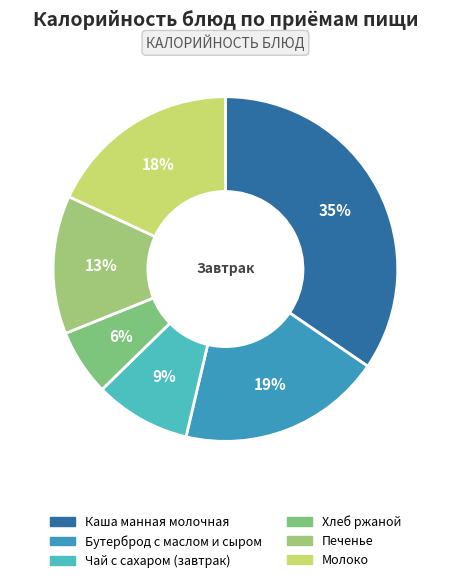

To the nearest percent, what percentage of the pie is Бутерброд с маслом и сыром?

19%